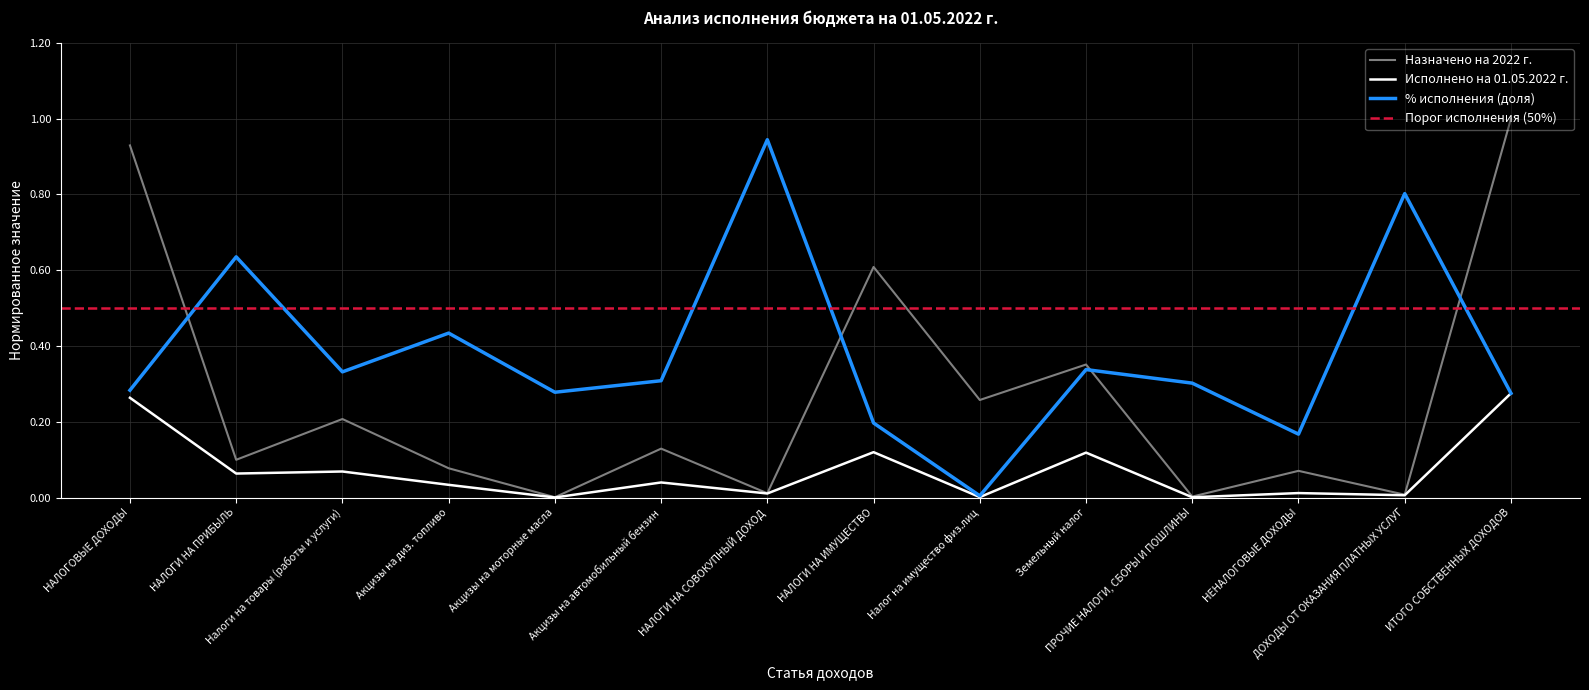

What is the average value of the Назначено на 2022 г. series?

0.3